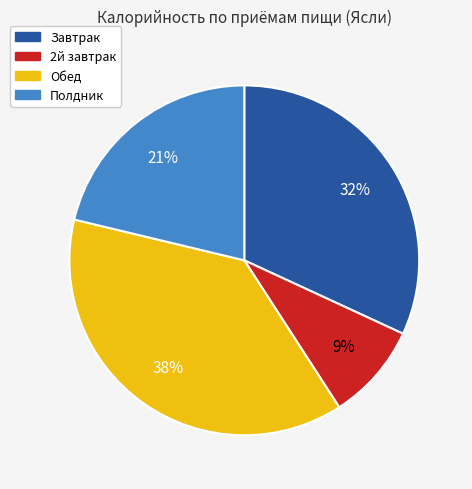

Is the sum of Завтрак and 2й завтрак greater than half?

No